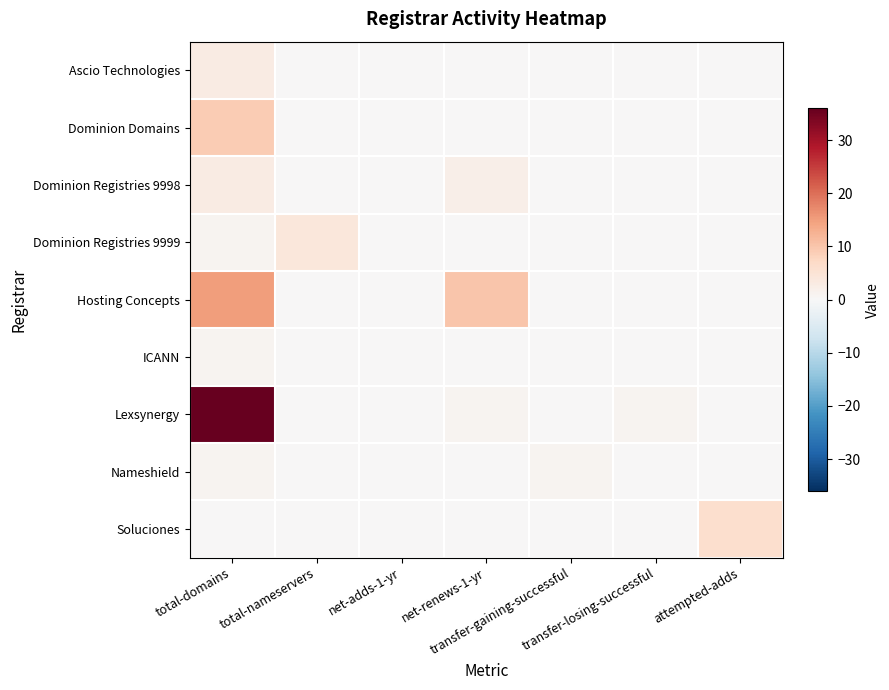

What is the spread (max minus min) of values at transfer-gaining-successful?

1